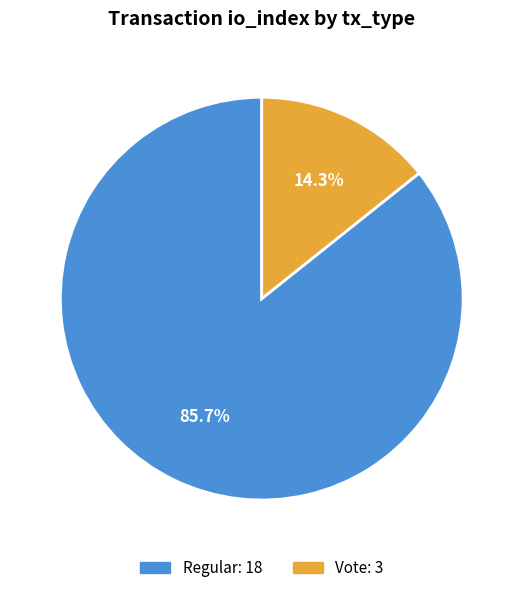

Does any single category account for the majority?

Yes